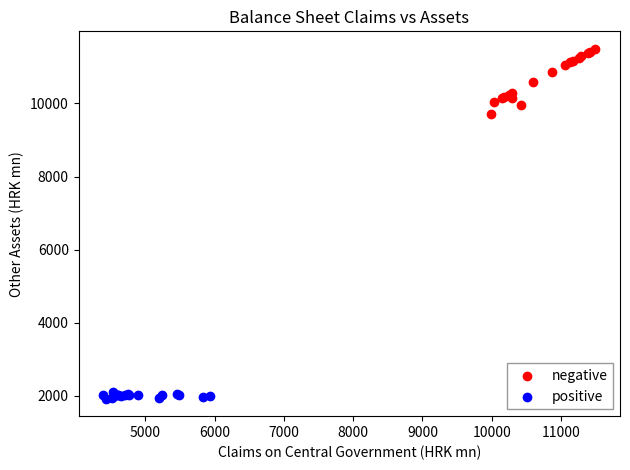

Which series has the widest spread of Y values?

negative